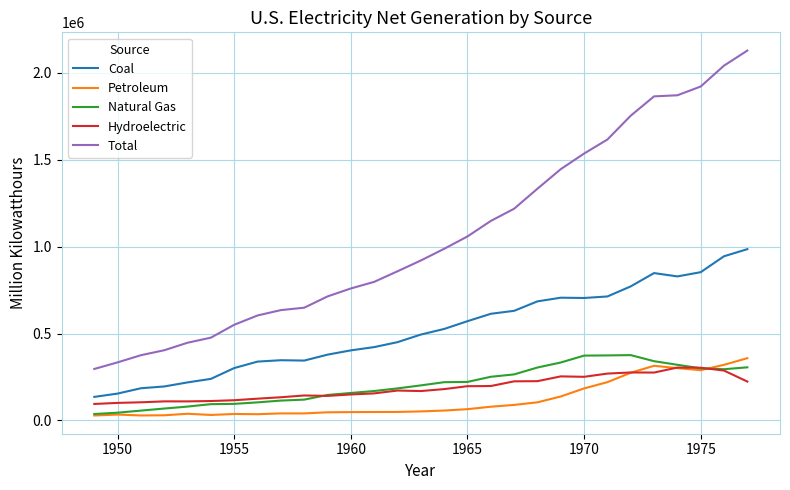

What are all the series names shown in the legend?

Coal, Petroleum, Natural Gas, Hydroelectric, Total